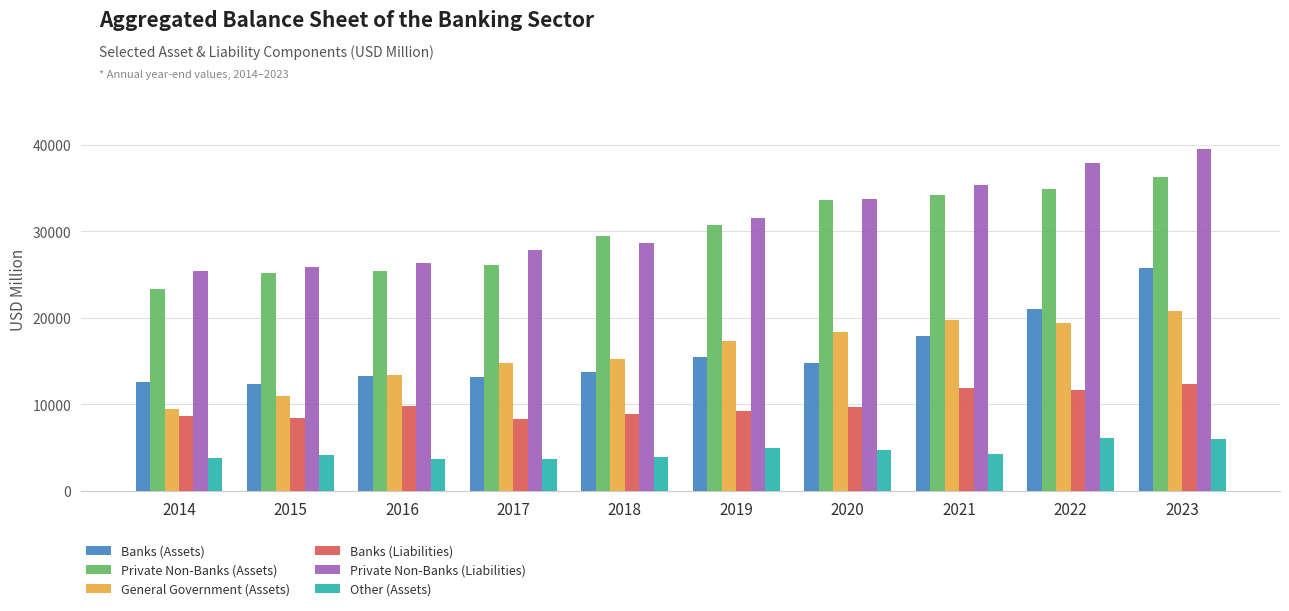

At which category does the chart reach its peak across all series?

2023